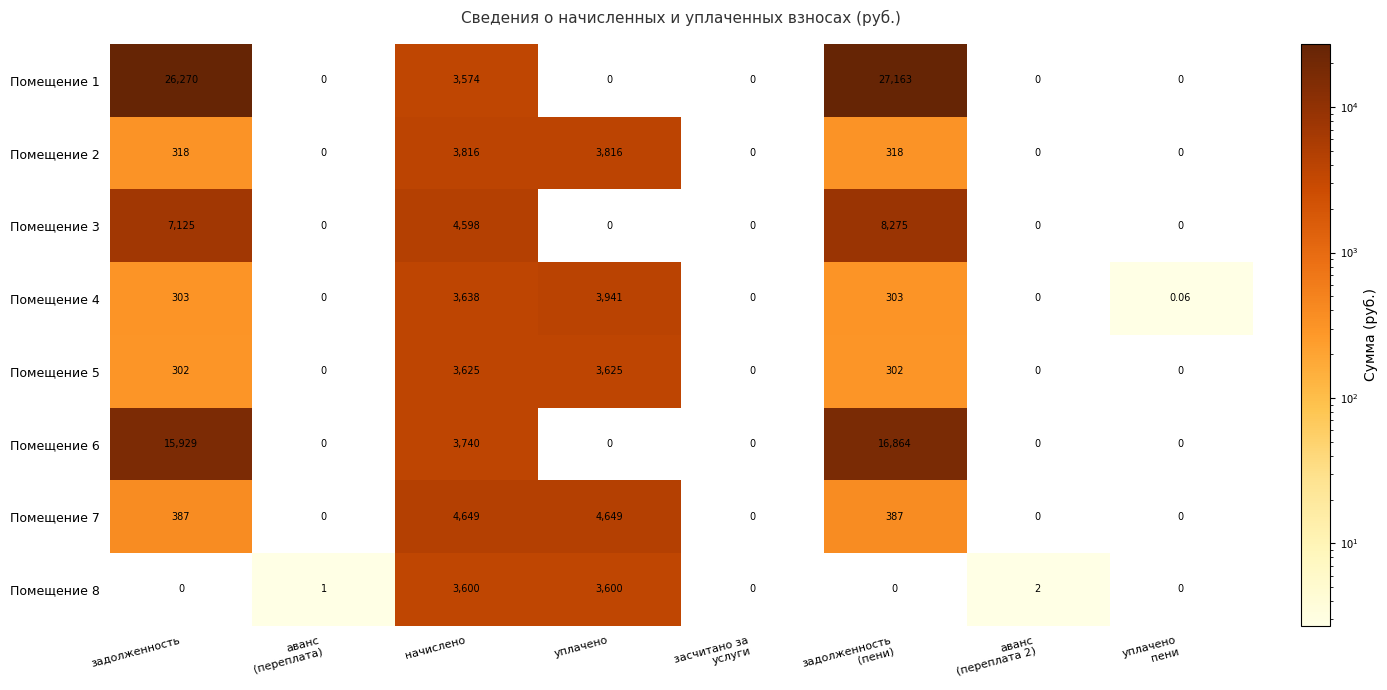

True or false: Помещение 1 has a value of 3574.3 at начислено.

True